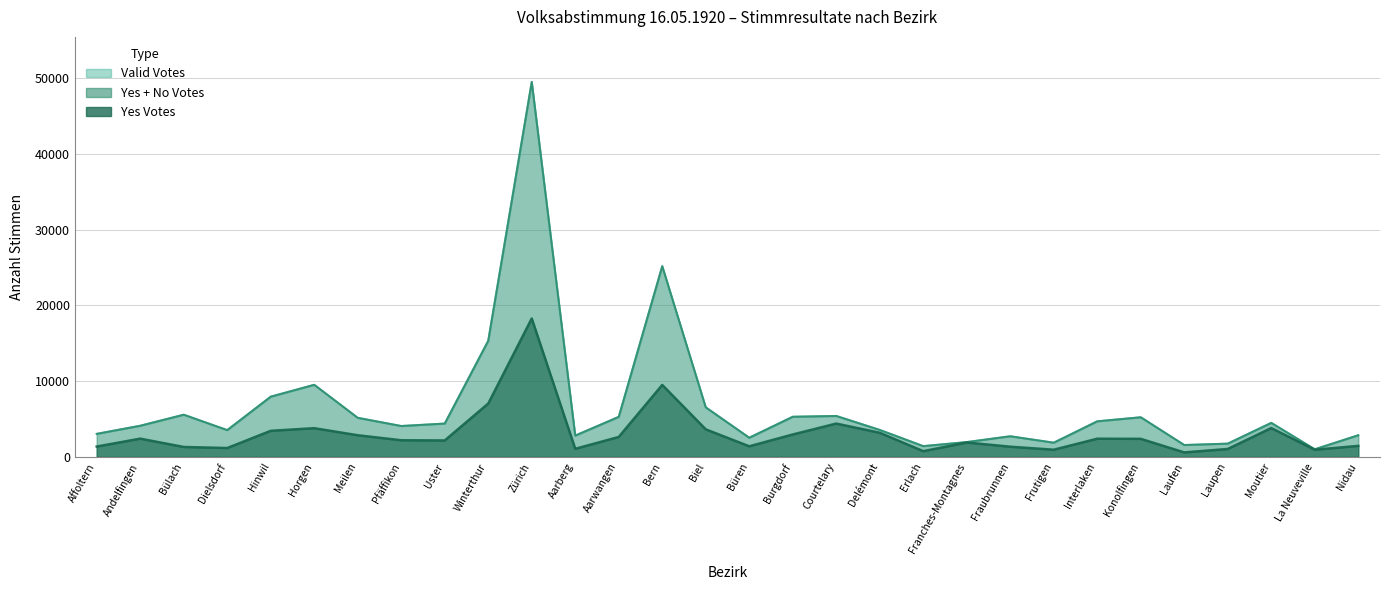

What is the spread (max minus min) of values at Laufen?

976